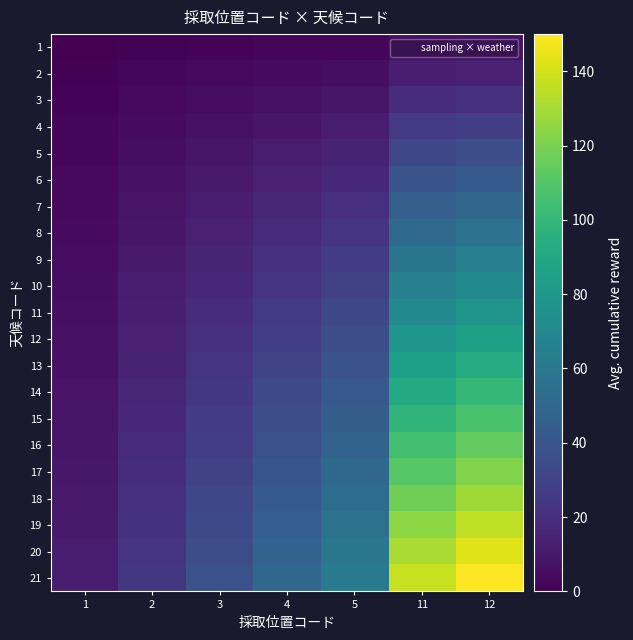

Rank the series by their maximum value, from lowest to highest.

1, 2, 3, 4, 5, 6, 7, 8, 9, 10, 11, 12, 13, 14, 15, 16, 17, 18, 19, 20, 21